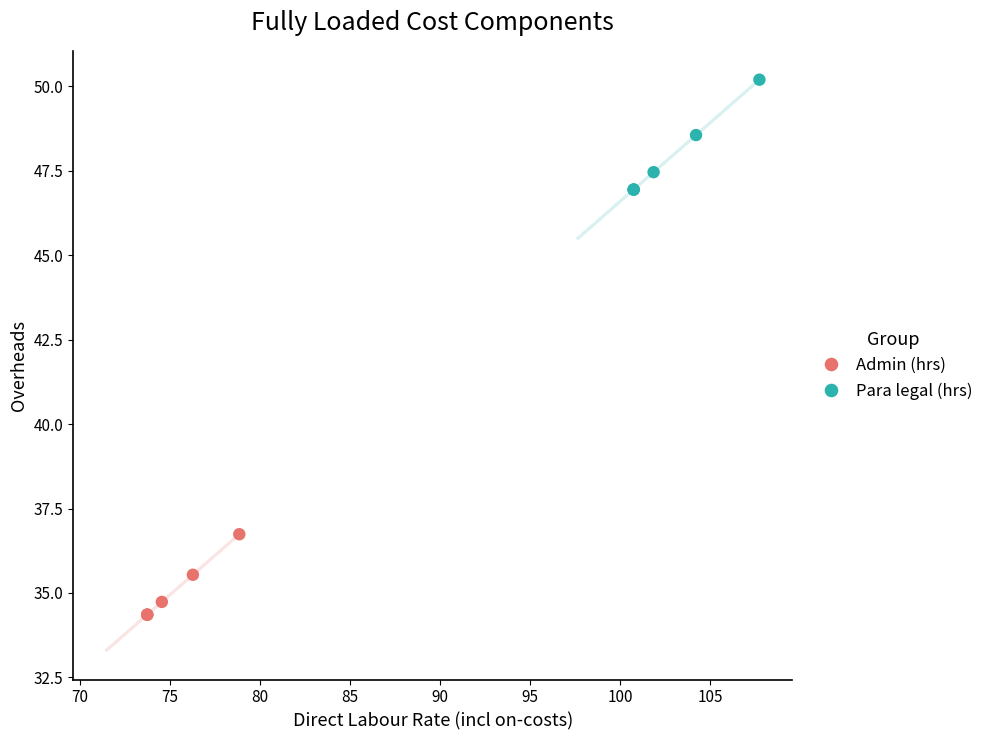

Which series reaches the minimum Y coordinate?

Admin (hrs)